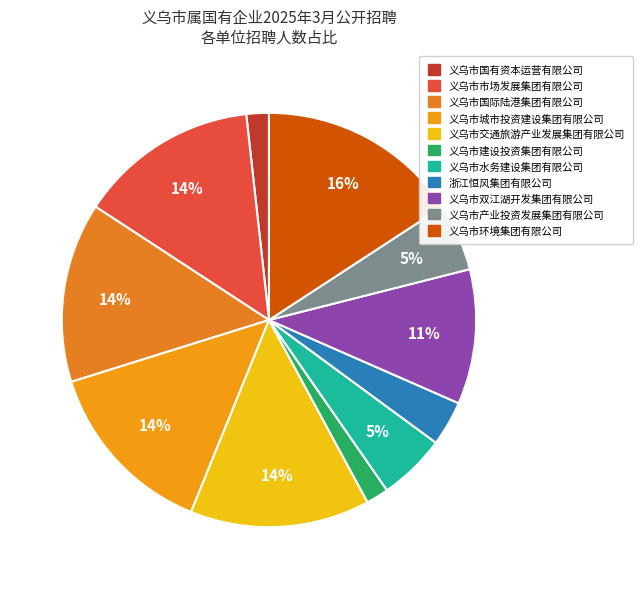

Which category has the biggest portion of the pie?

义乌市环境集团有限公司